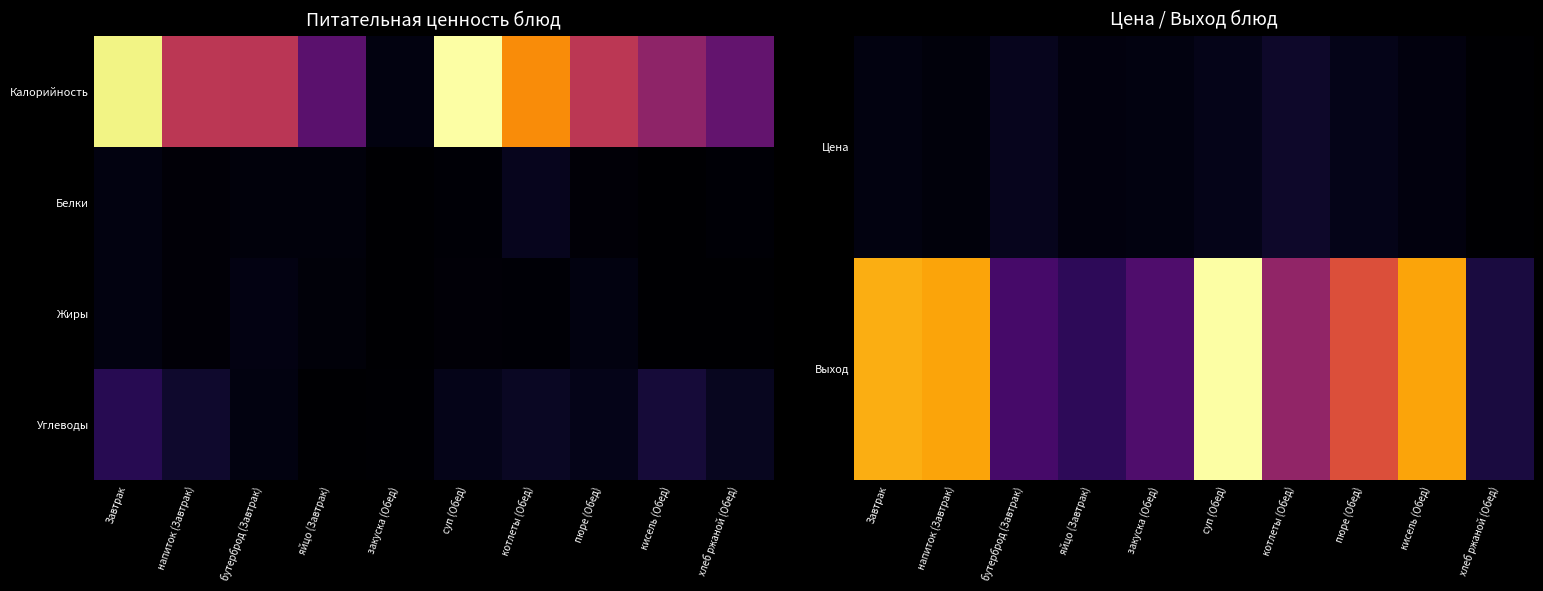

At which label is Цена closest to 0?

хлеб ржаной (Обед)